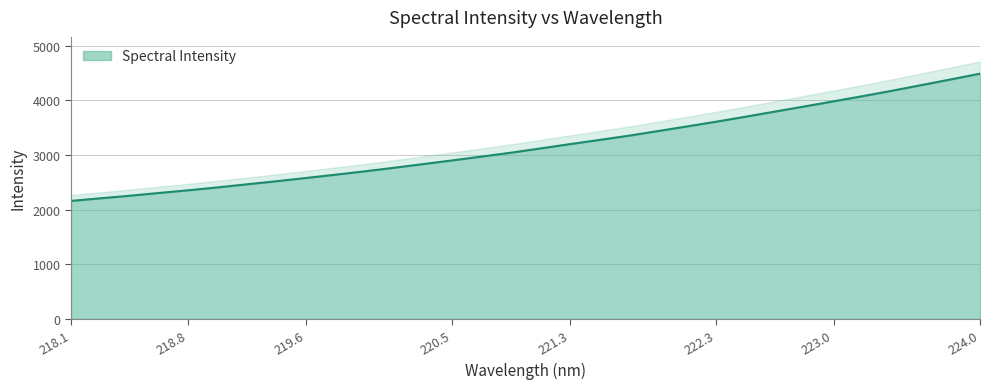

What is the maximum value for Spectral Intensity?

4490.2